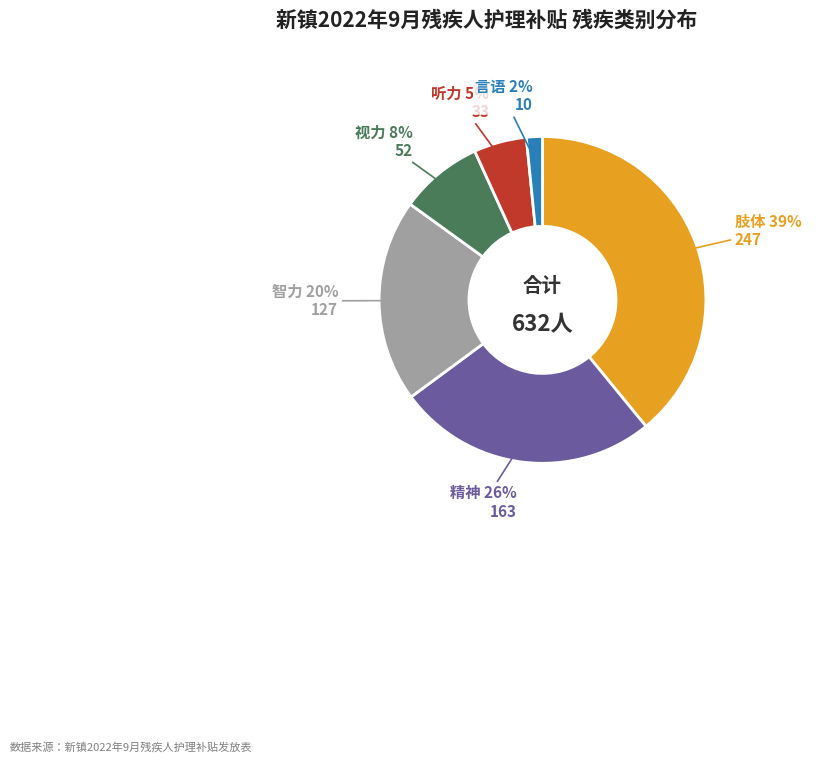

To the nearest percent, what is the average slice percentage?

17%